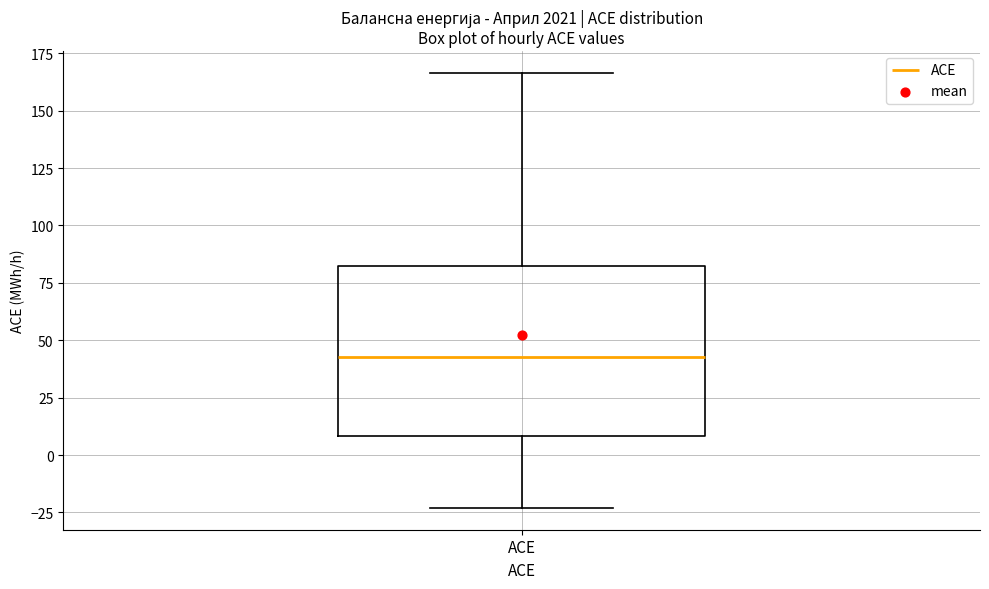

Where is the upper edge of the box for ACE on the y-axis? The values are not printed on the chart, so give them approximately, as read against the axis.

80